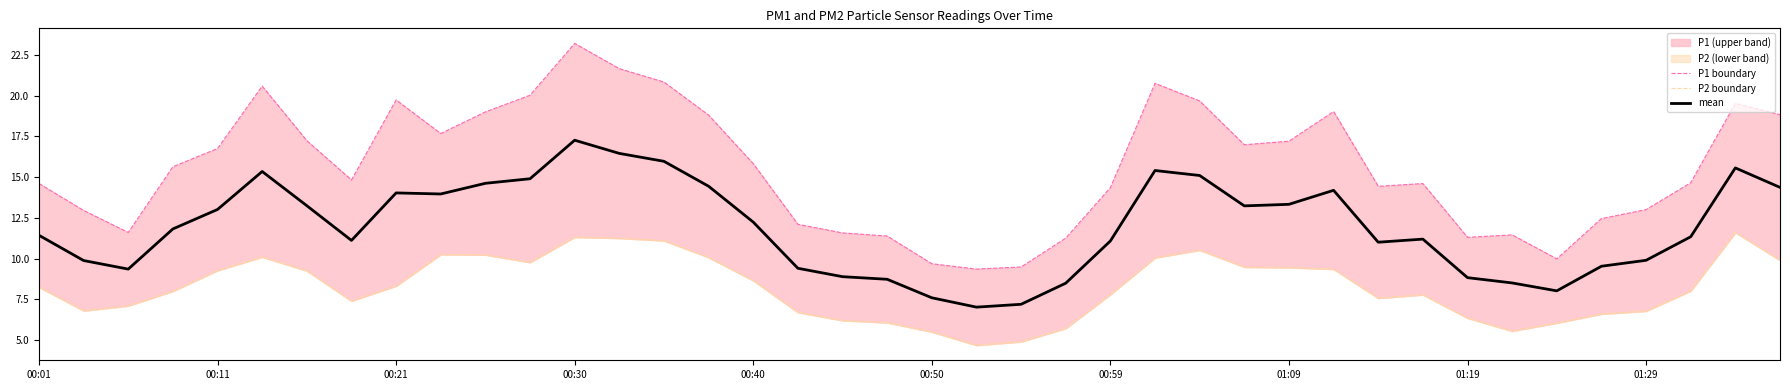

The value of mean at 01:19 is 8.8. True or false?

True